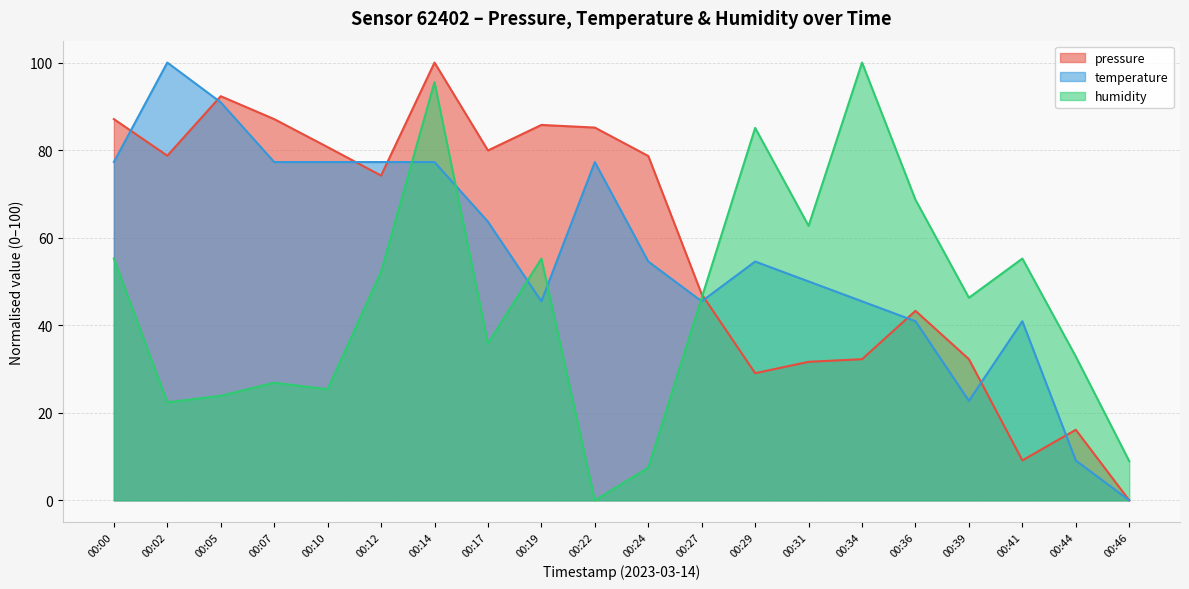

At which label does temperature first exceed 54?

00:00